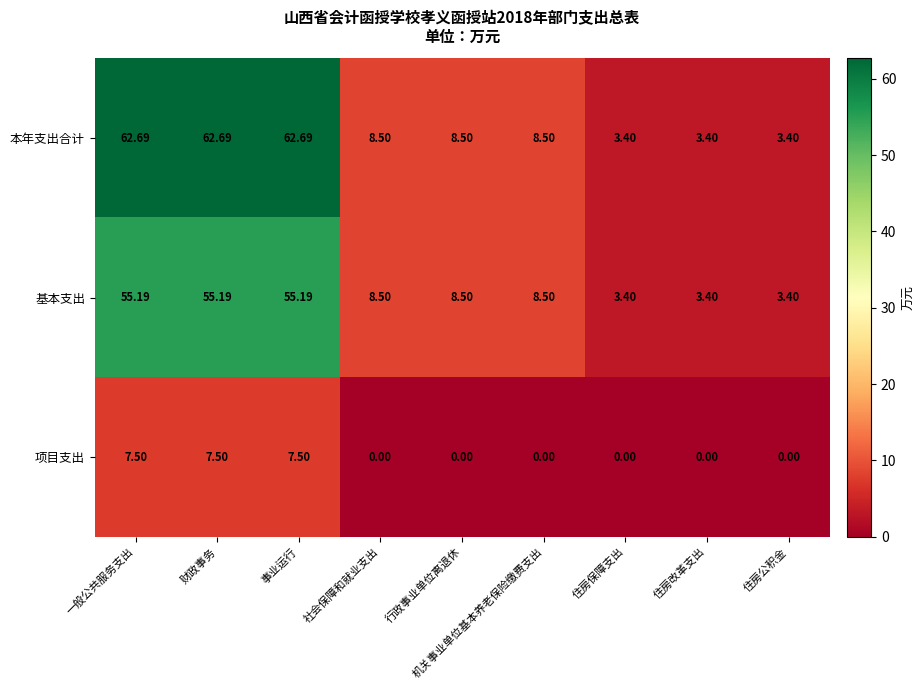

At how many categories does at least one series exceed 60?

3